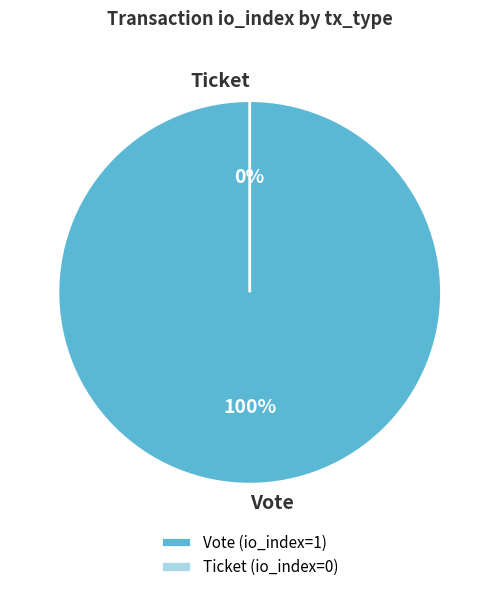

Rank the categories by value from highest to lowest.

Vote, Ticket